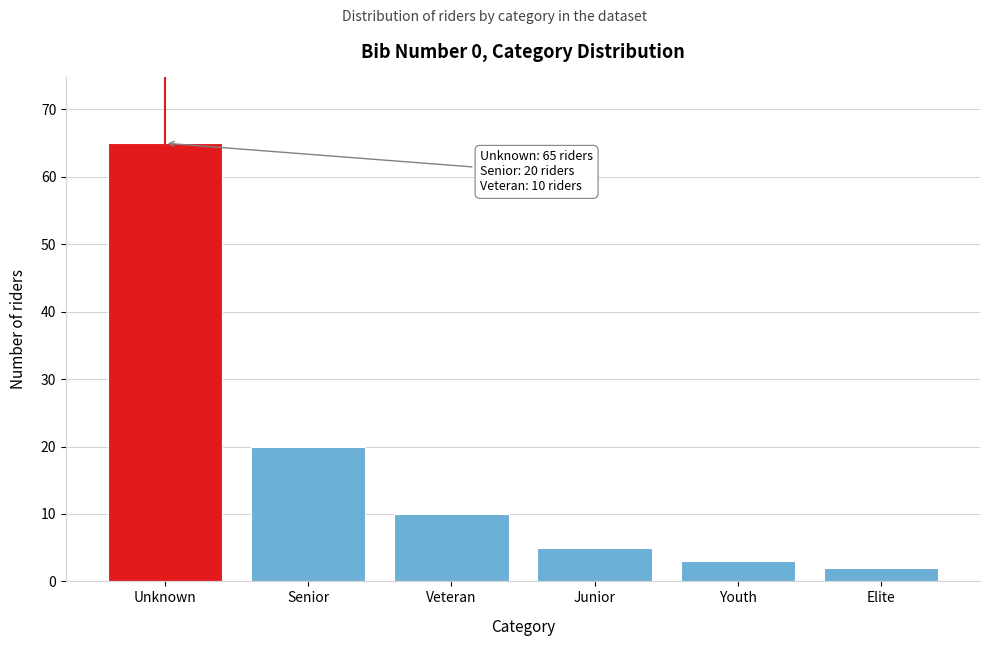

Reading right to left, what are all the values shown in this chart?

Elite=2	Youth=3	Junior=5	Veteran=10	Senior=20	Unknown=65